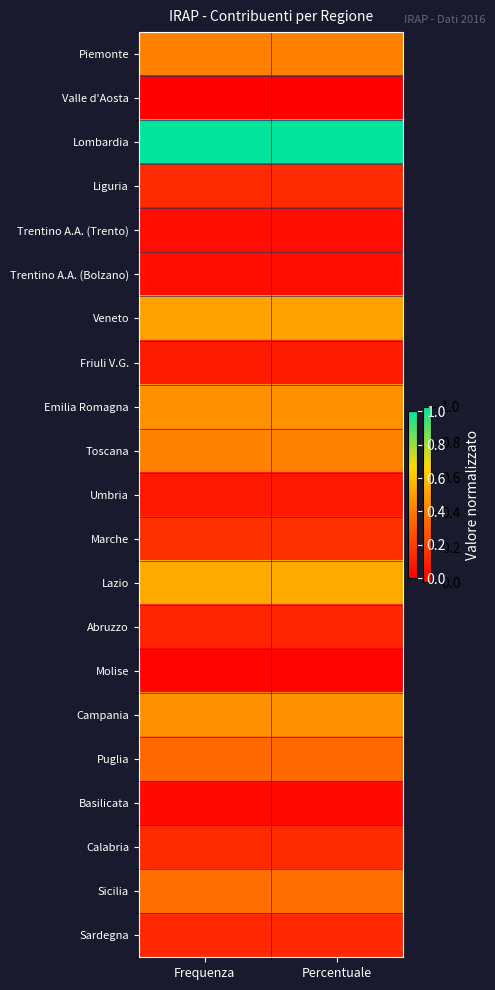

Reading left to right, transcribe all the data shown in this chart.

Piemonte: Frequenza=0.4	Percentuale=0.4
Valle d'Aosta: Frequenza=0.0	Percentuale=0.0
Lombardia: Frequenza=1.0	Percentuale=1.0
Liguria: Frequenza=0.1	Percentuale=0.1
Trentino A.A. (Trento): Frequenza=0.0	Percentuale=0.0
Trentino A.A. (Bolzano): Frequenza=0.1	Percentuale=0.1
Veneto: Frequenza=0.5	Percentuale=0.5
Friuli V.G.: Frequenza=0.1	Percentuale=0.1
Emilia Romagna: Frequenza=0.5	Percentuale=0.5
Toscana: Frequenza=0.4	Percentuale=0.4
Umbria: Frequenza=0.1	Percentuale=0.1
Marche: Frequenza=0.2	Percentuale=0.2
Lazio: Frequenza=0.5	Percentuale=0.5
Abruzzo: Frequenza=0.1	Percentuale=0.1
Molise: Frequenza=0.0	Percentuale=0.0
Campania: Frequenza=0.5	Percentuale=0.5
Puglia: Frequenza=0.3	Percentuale=0.3
Basilicata: Frequenza=0.0	Percentuale=0.0
Calabria: Frequenza=0.1	Percentuale=0.1
Sicilia: Frequenza=0.4	Percentuale=0.4
Sardegna: Frequenza=0.1	Percentuale=0.1